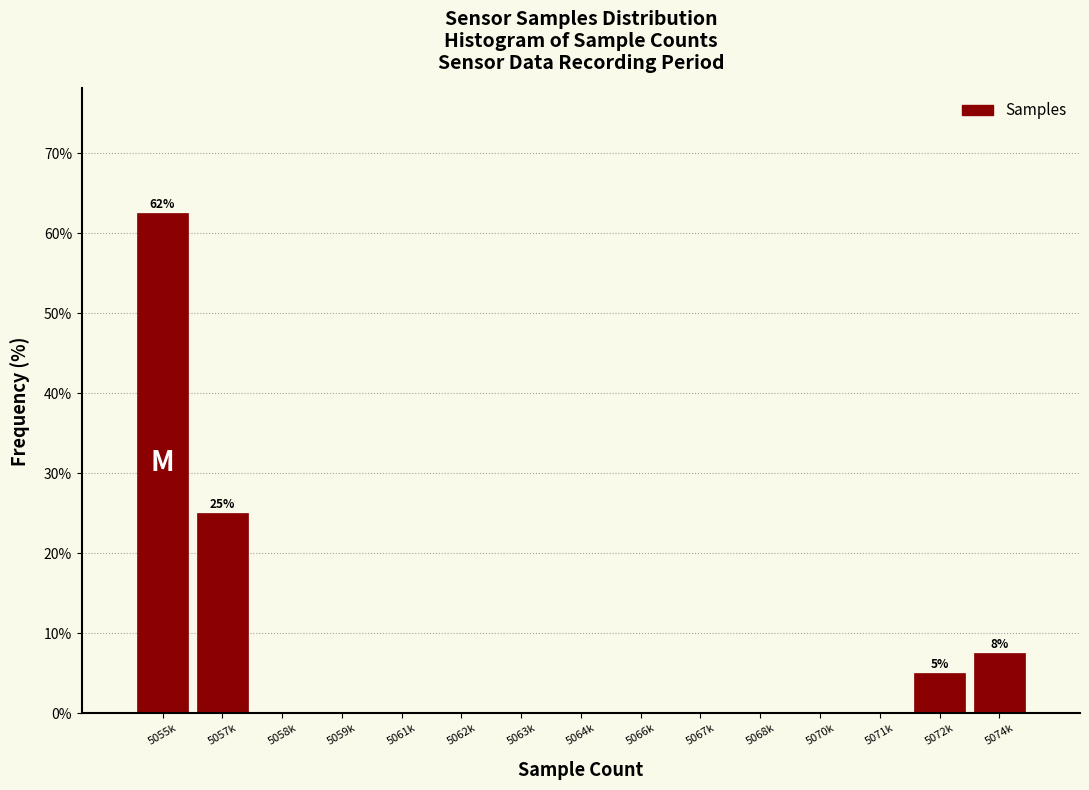

Reading left to right, list all the values displayed in this chart.

5055k=62.5	5057k=25.0	5058k=0.0	5059k=0.0	5061k=0.0	5062k=0.0	5063k=0.0	5064k=0.0	5066k=0.0	5067k=0.0	5068k=0.0	5070k=0.0	5071k=0.0	5072k=5.0	5074k=7.5